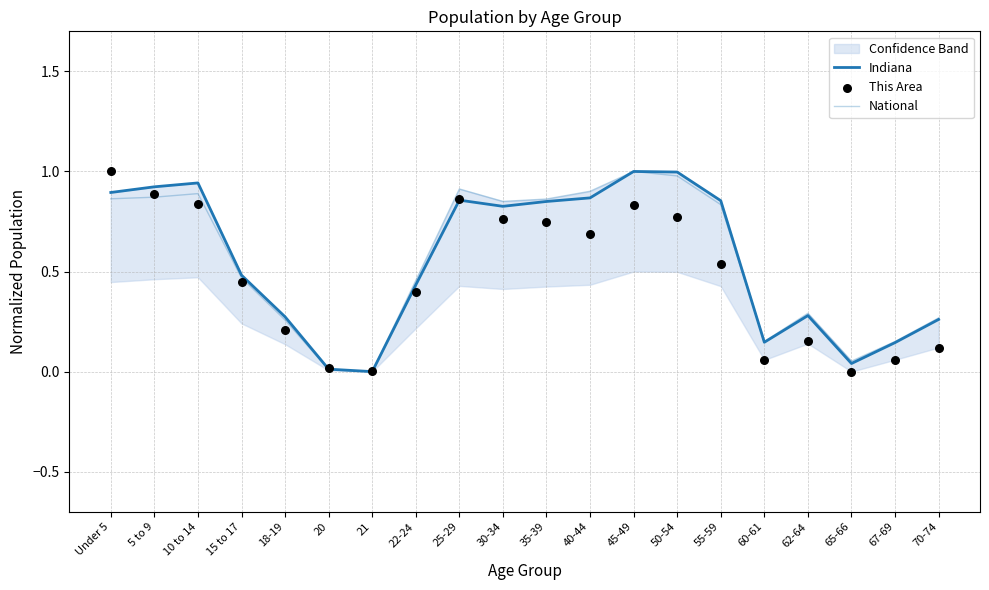

Which series has the largest Y range (max minus min)?

Indiana